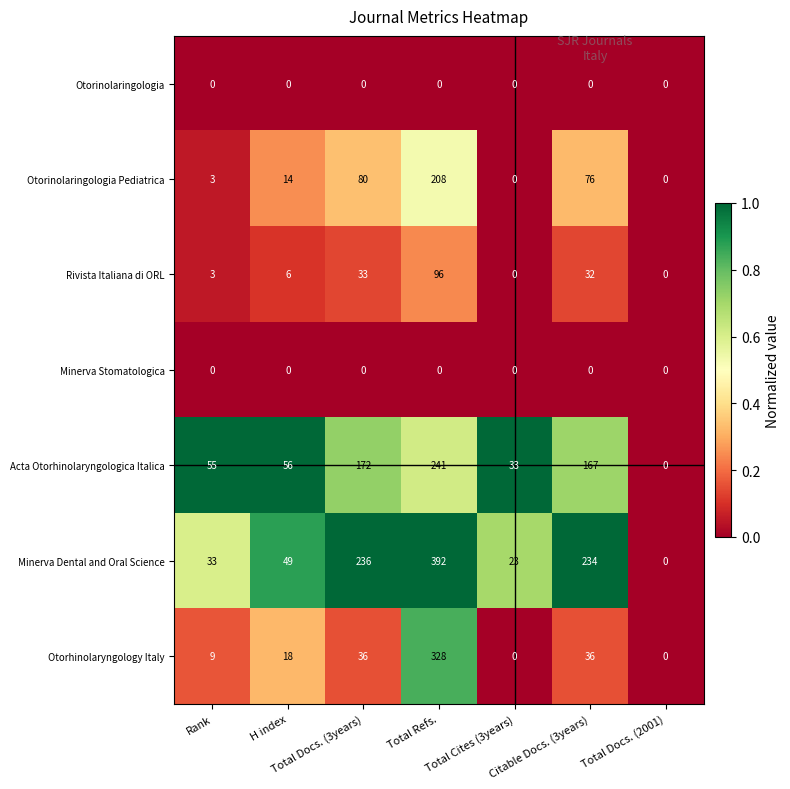

What is the difference between the second highest and second lowest values in the Otorhinolaryngology Italy series?

36